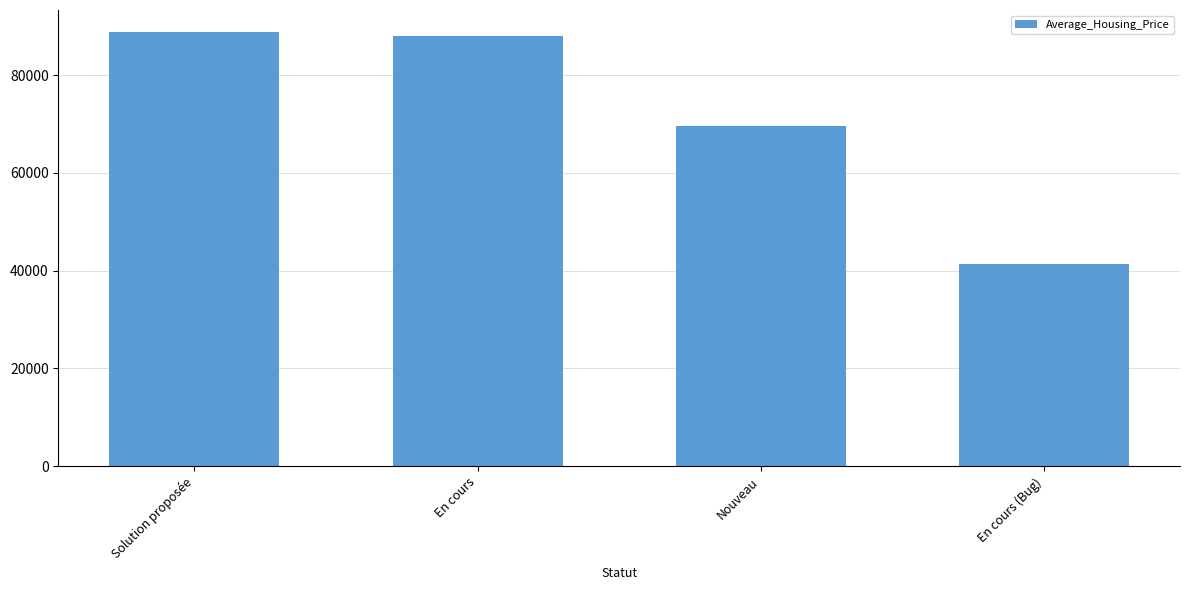

What is the change in value from Solution proposée to Nouveau?

-19292